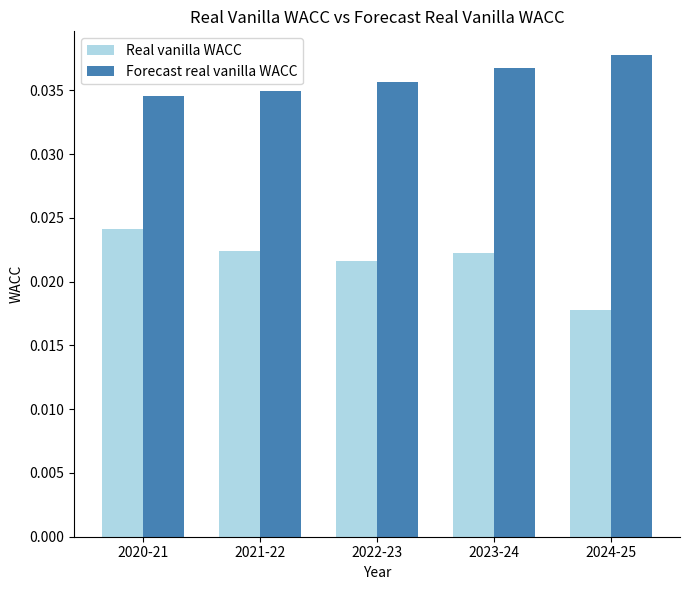

What position from the left is 2023-24?

4